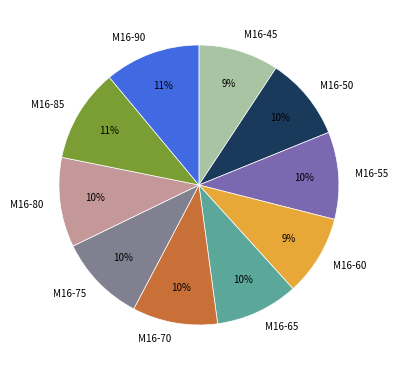

Is М16-65 the majority of the pie?

No